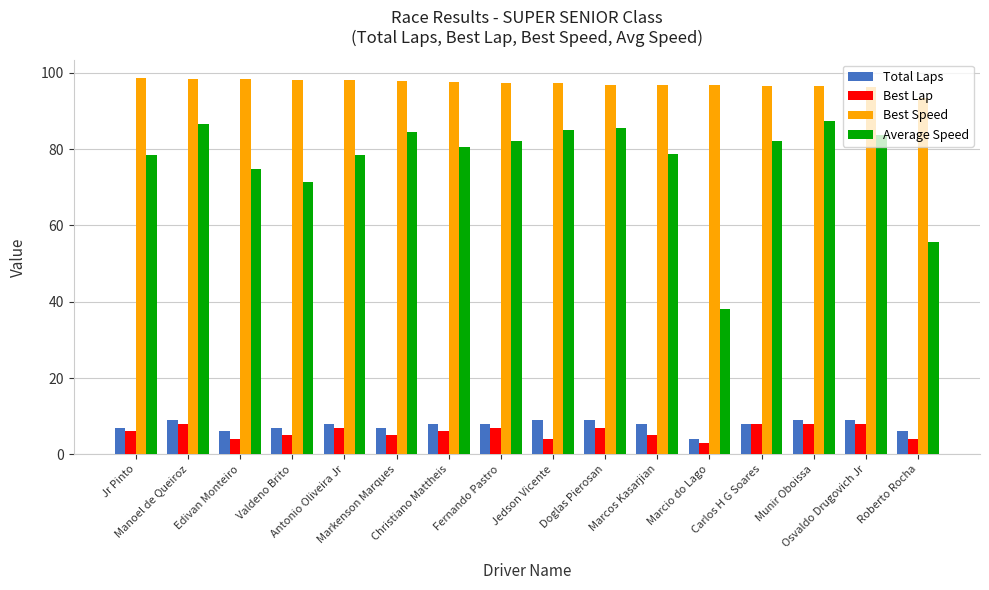

What is the minimum value shown in the chart?

3.0